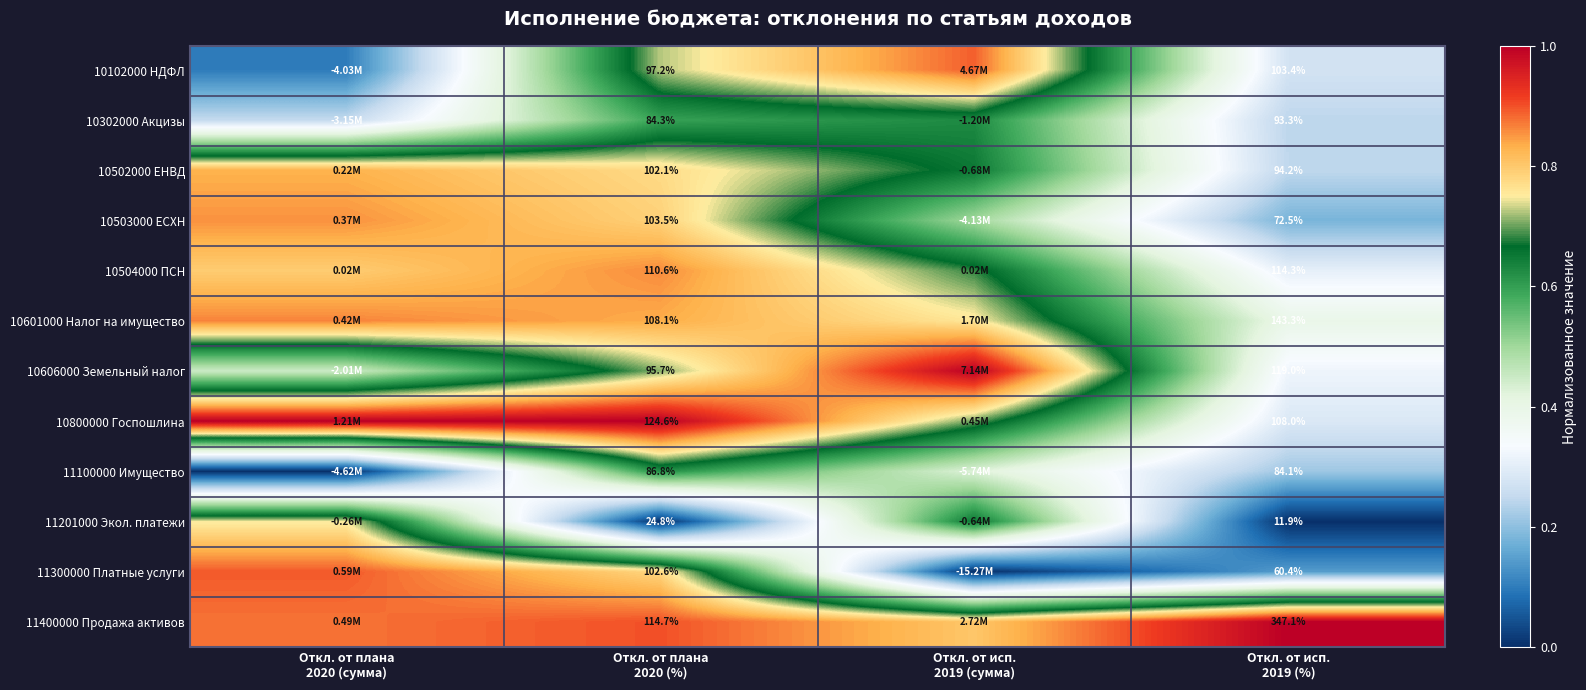

Is it true that 10302000 Акцизы equals 0.8 at Откл. от плана 2020 (%)?

False